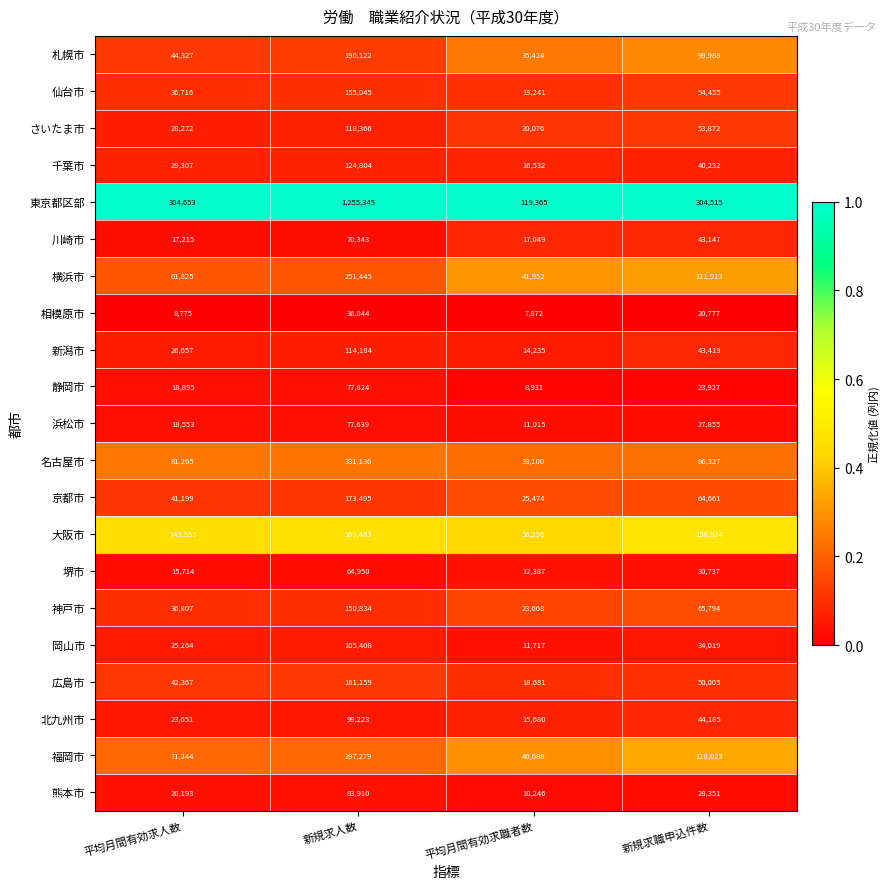

How many series are shown in this chart?

21